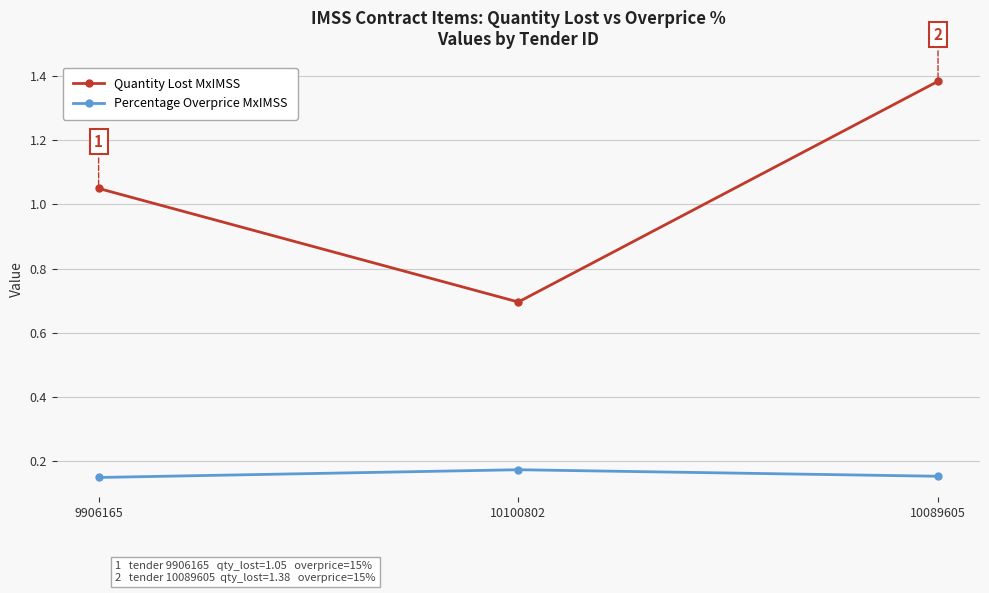

What is the label of the 2nd point from the left?

10100802